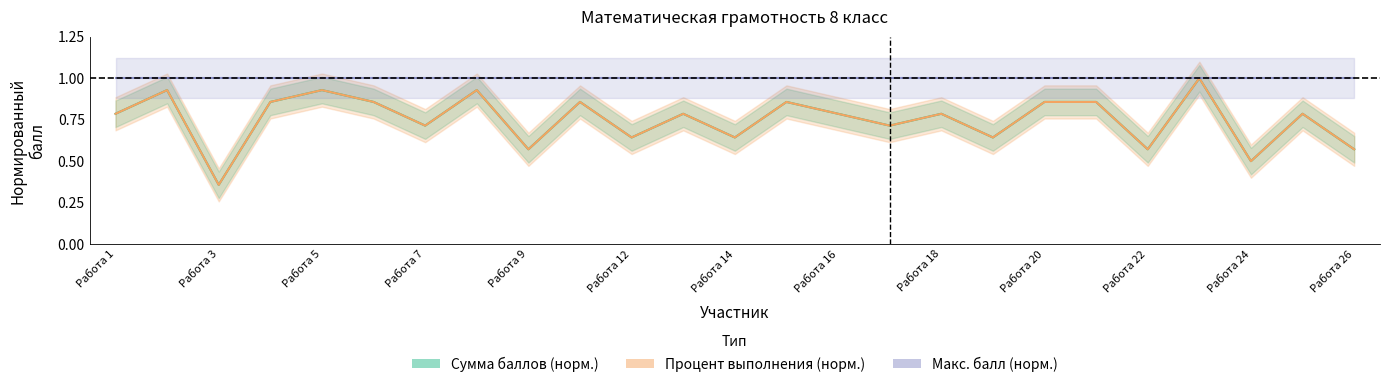

True or false: Процент выполнения (норм.) has a value of 1.5 at 21.

False